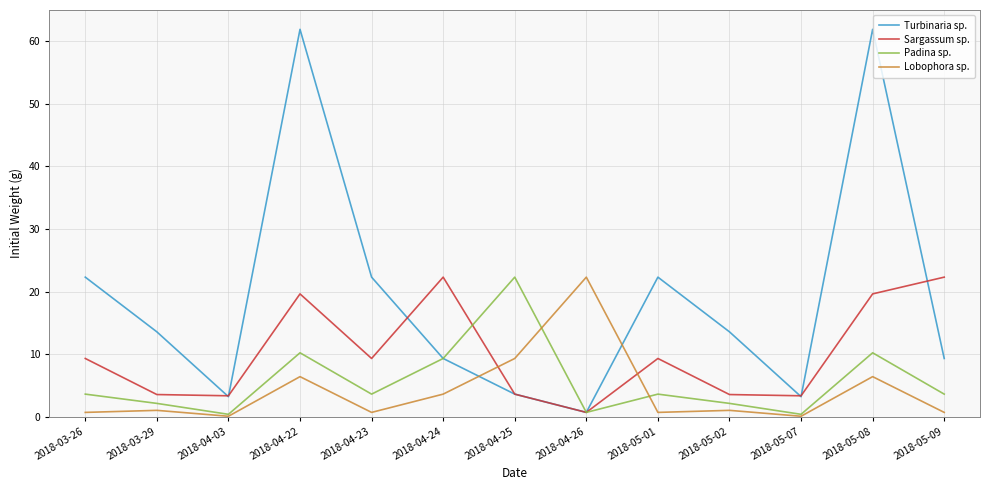

True or false: Sargassum sp. has more than 2 interior local peaks.

True